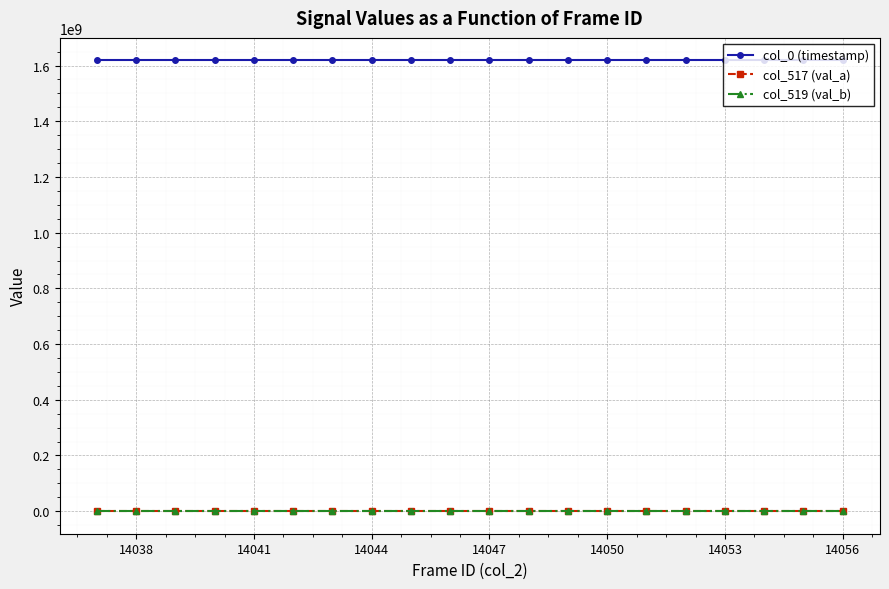

True or false: col_0 (timestamp) and col_517 (val_a) cross at least once.

False